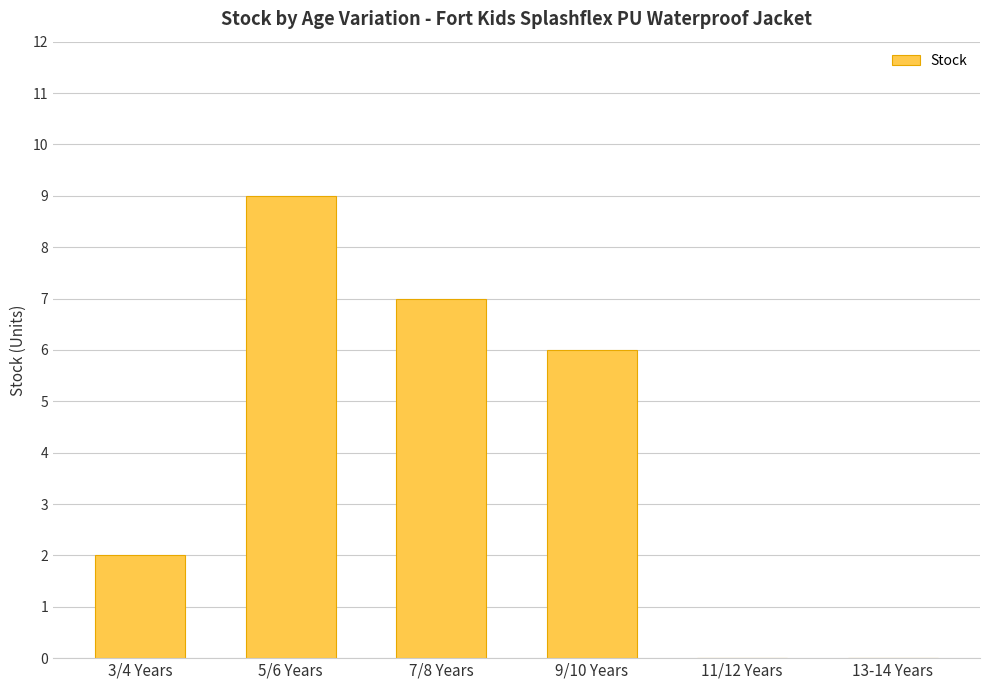

At which label does the data first exceed 6?

5/6 Years